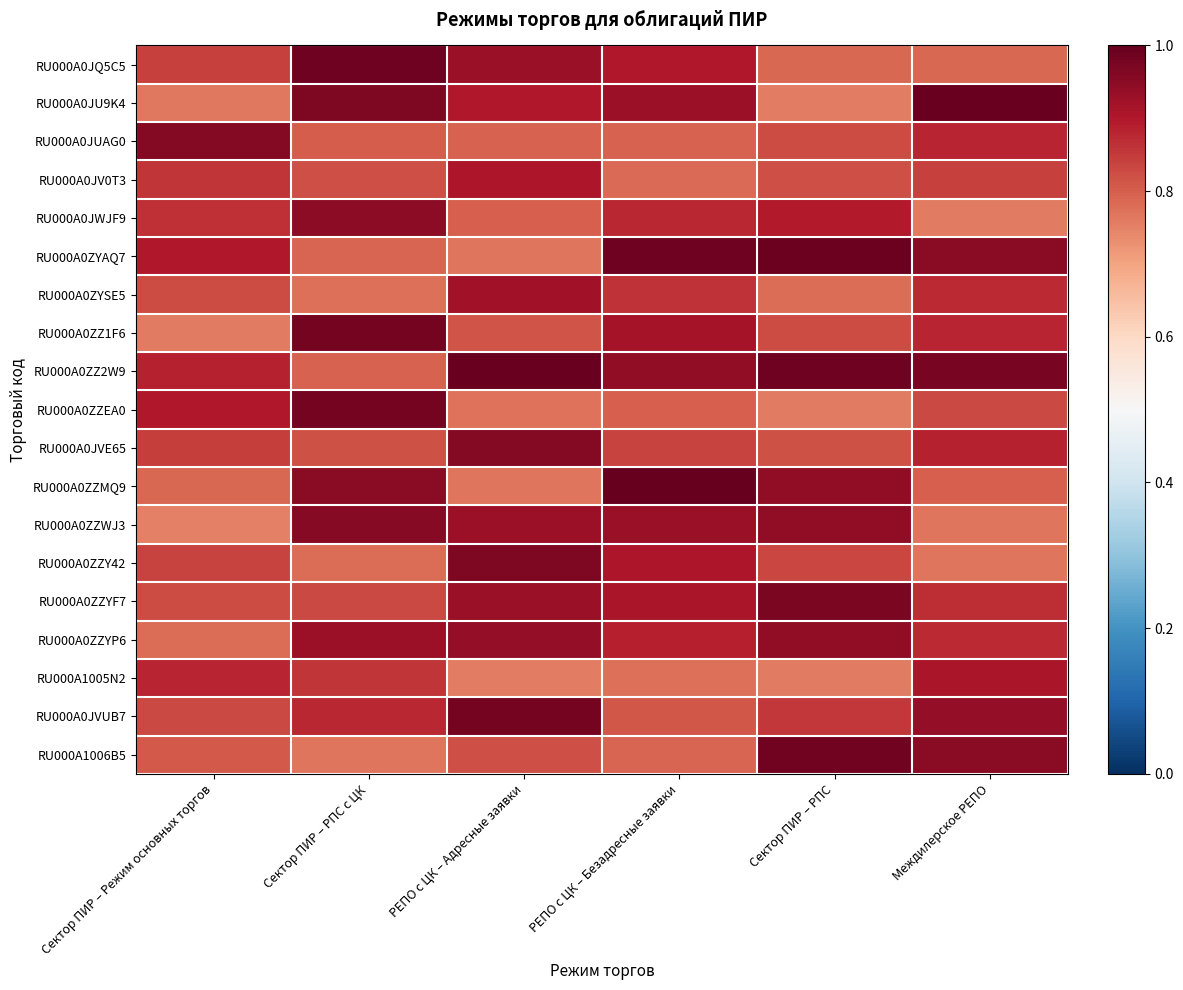

Which series has the largest total across all categories?

RU000A0ZZ2W9